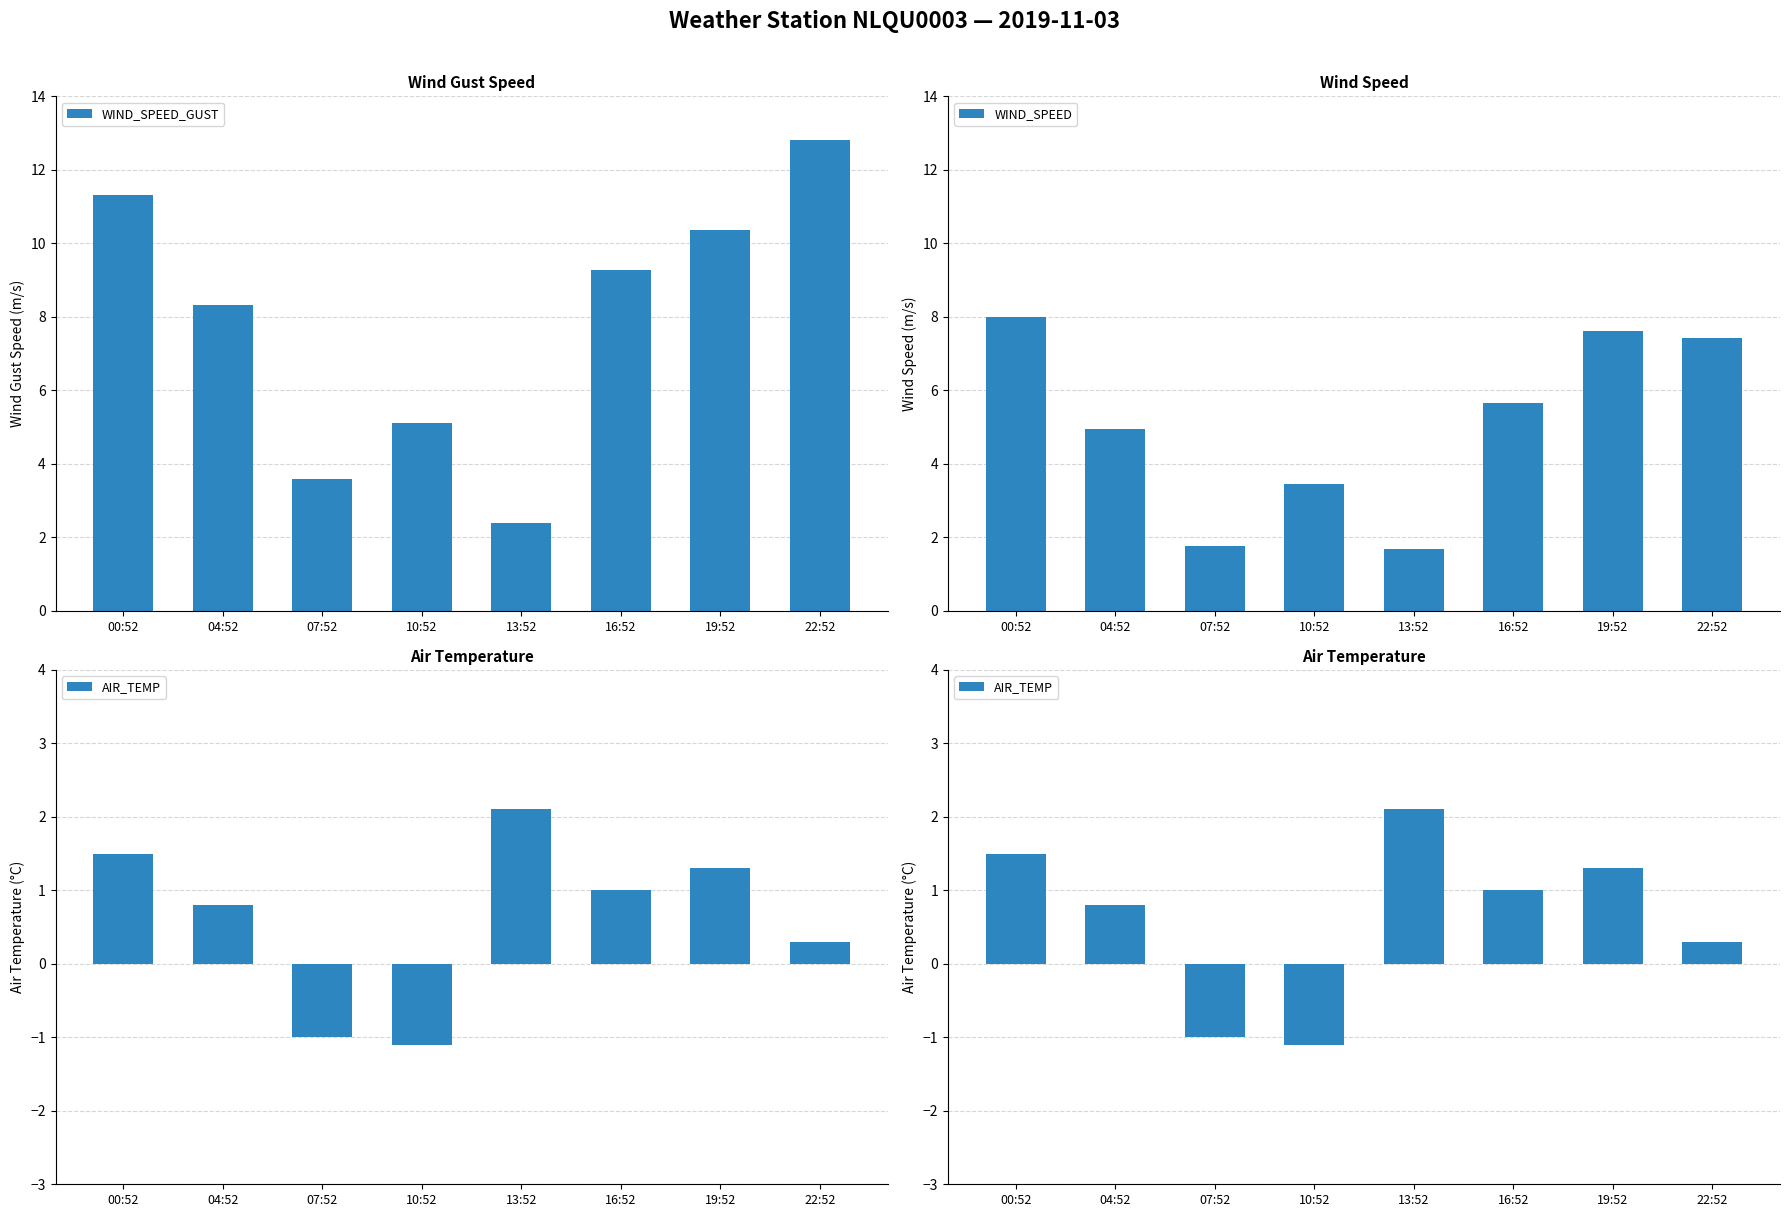

What are all the series names shown in the legend?

WIND_SPEED_GUST, WIND_SPEED, AIR_TEMP